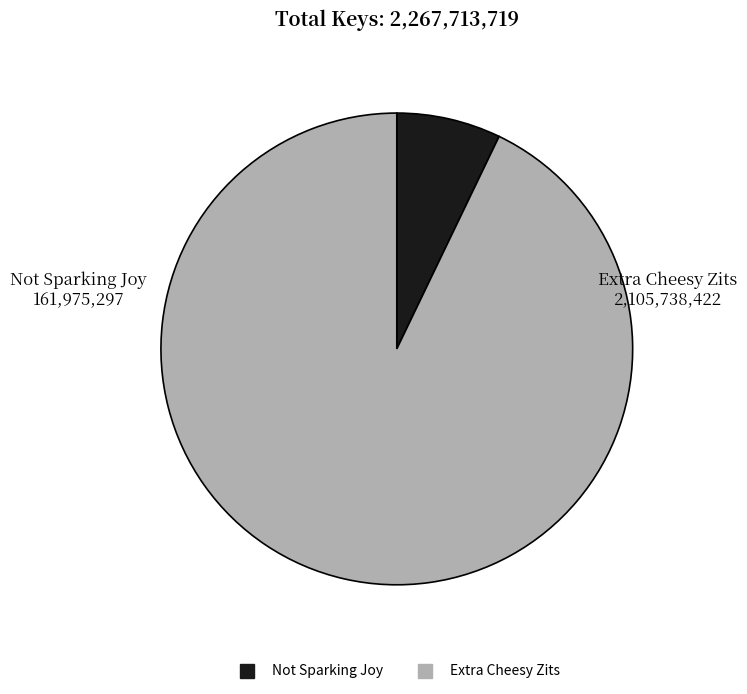

How many segments does this pie chart have?

2